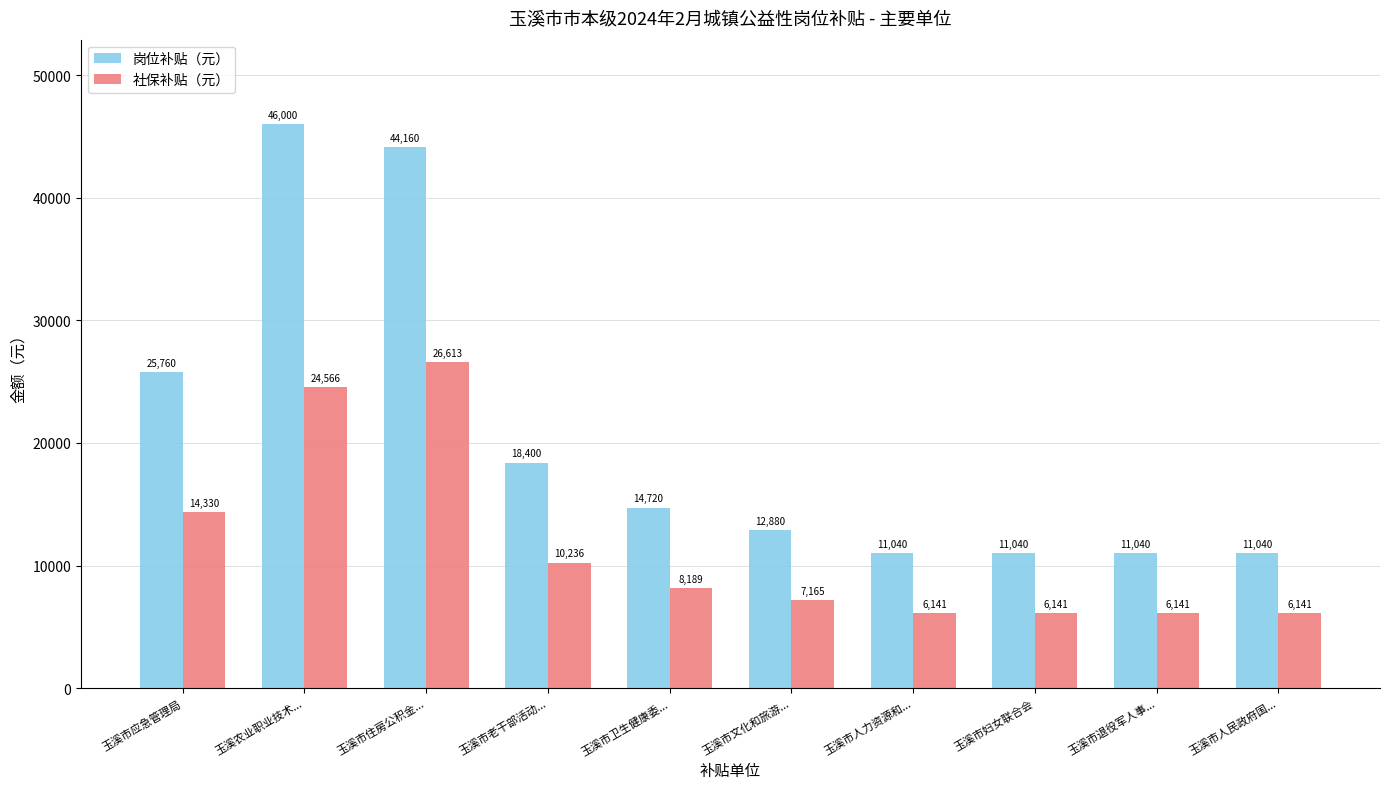

What is the lowest value of the 社保补贴（元） series?

6141.4